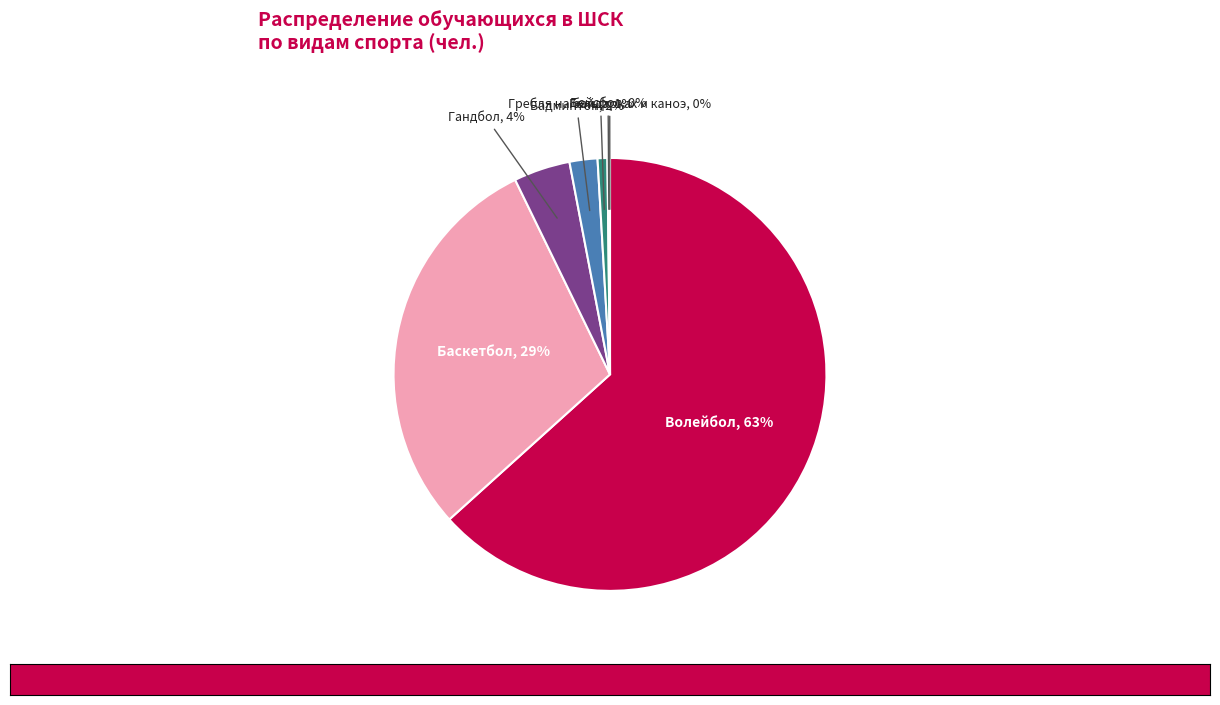

Is there a majority slice in this chart?

Yes